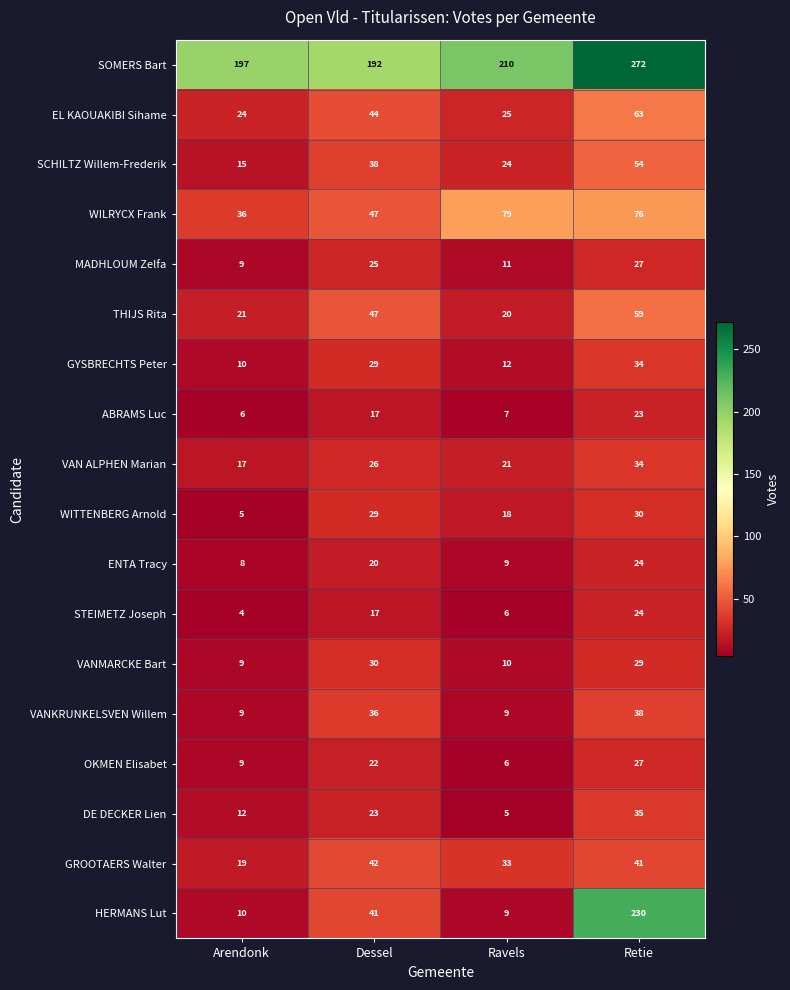

The value of WILRYCX Frank at Dessel is 47. True or false?

True